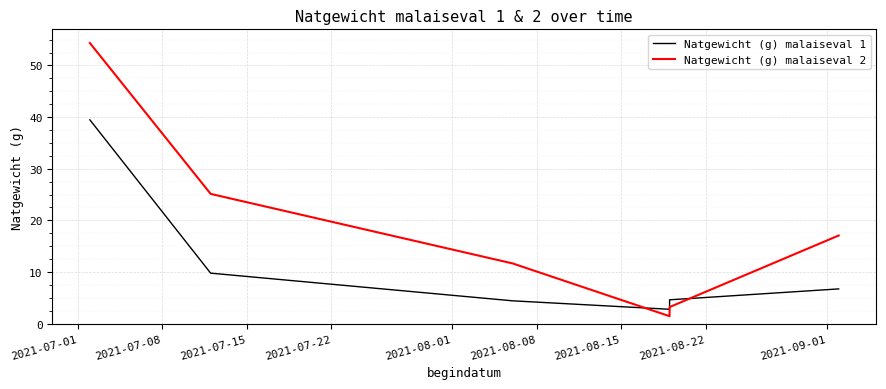

Where is Natgewicht (g) malaiseval 1 nearest to the value 21?

2021-07-08